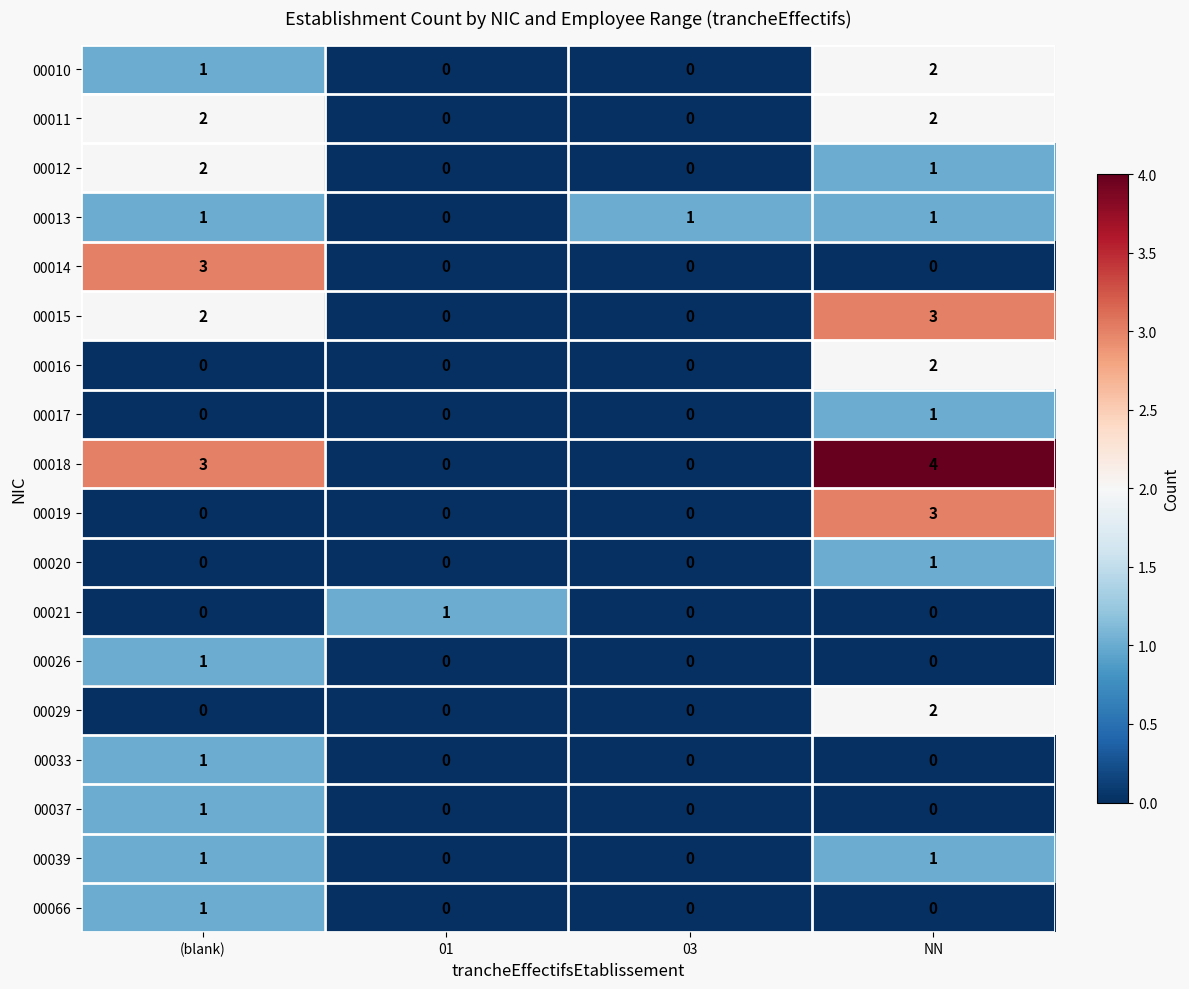

Which category has the highest value across all series?

NN